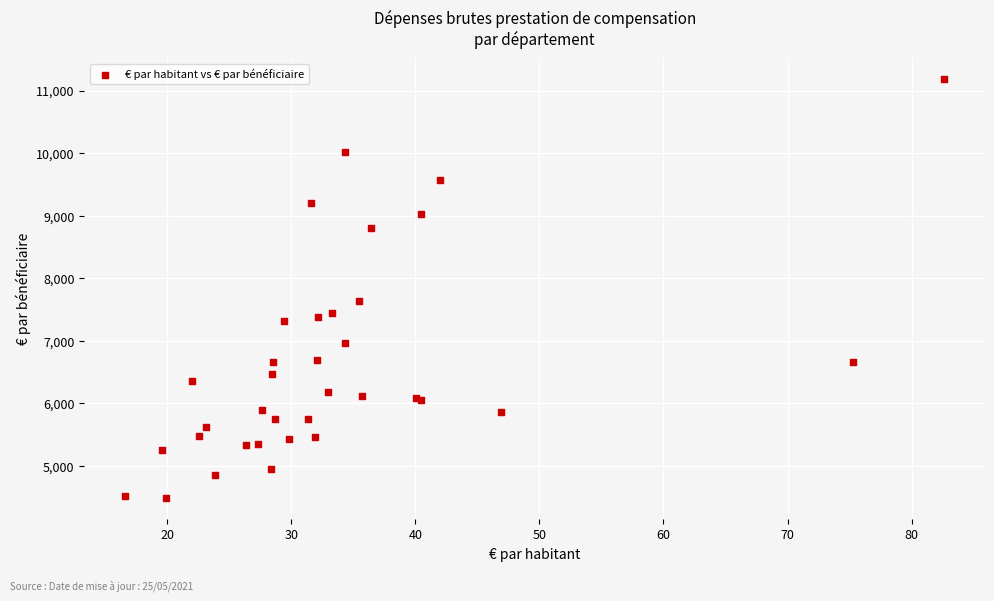

What Y value in the scatter plot is closest to 7832?

7629.3